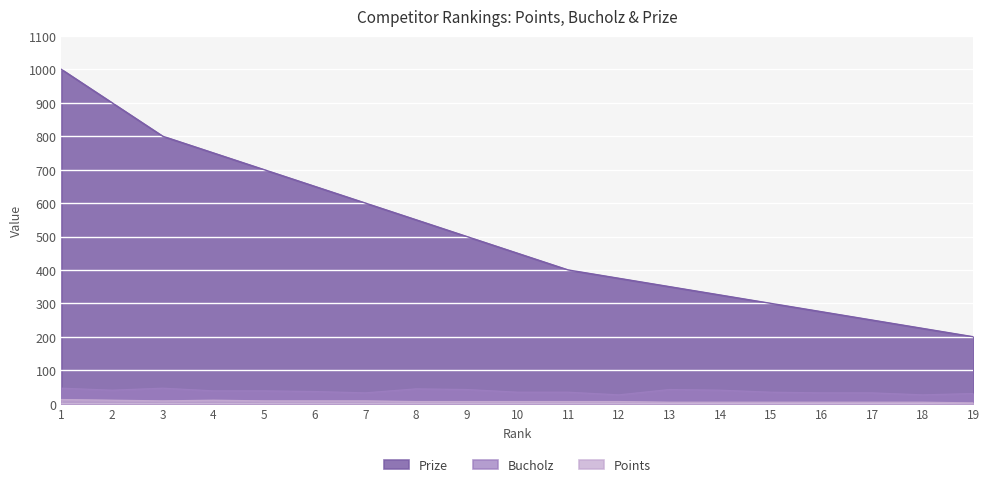

Between 3 and 19, which series saw the biggest shift?

Prize